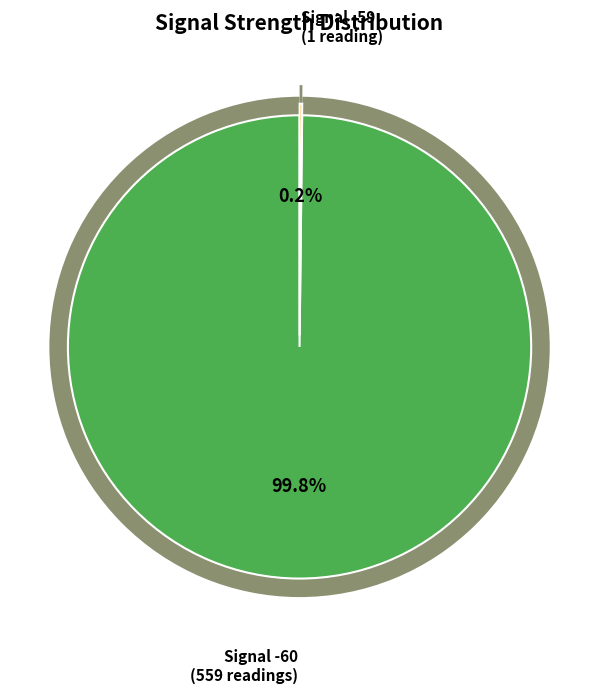

How many segments does this pie chart have?

2